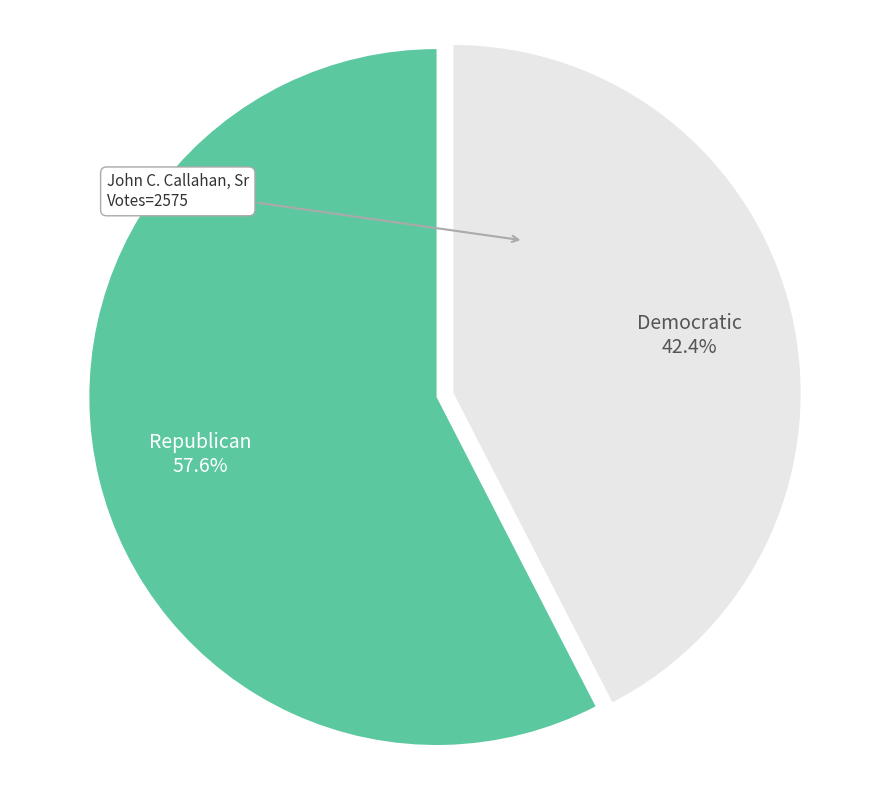

Does any single category account for the majority?

Yes